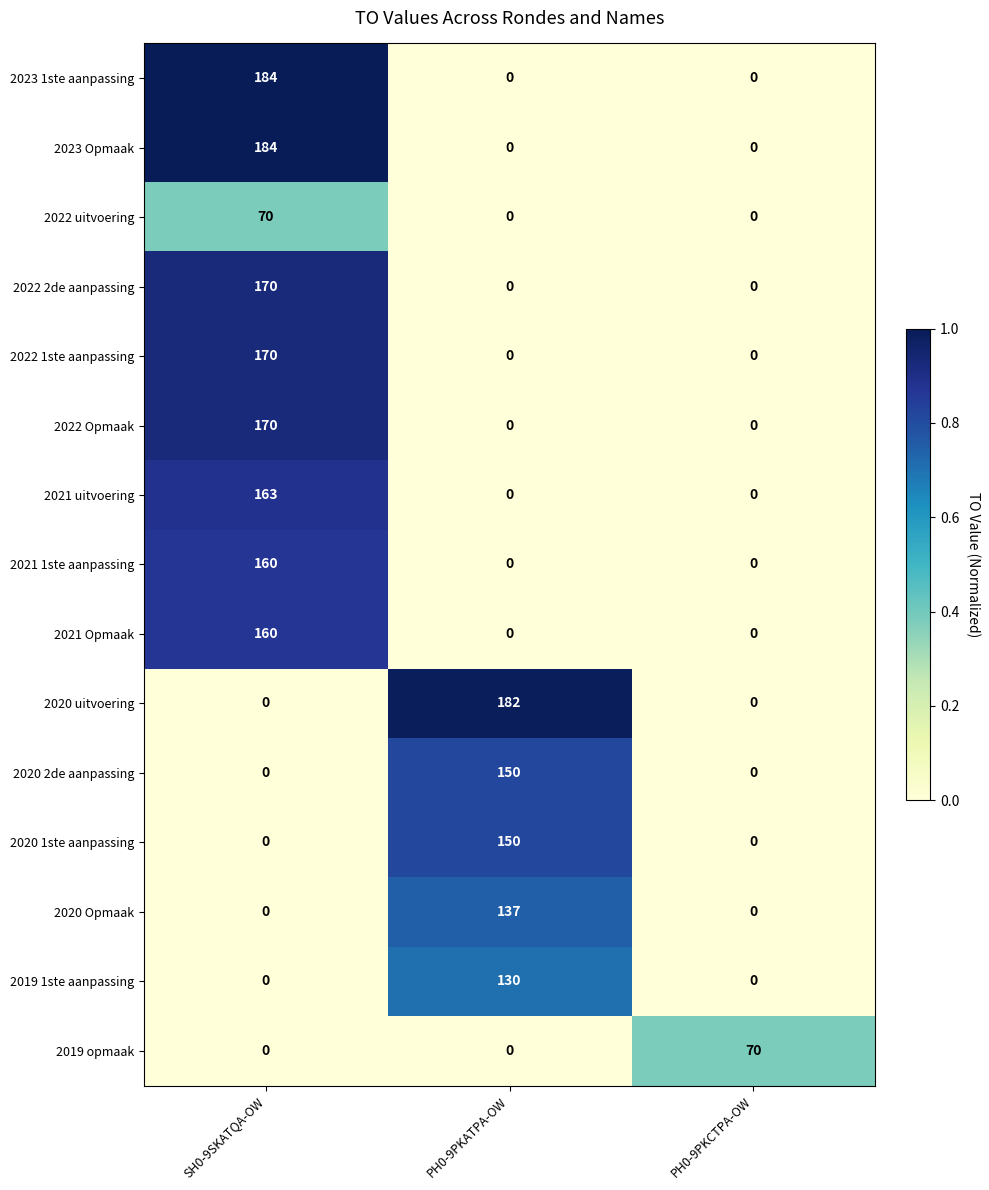

What is the difference between the highest and lowest values at SH0-9SKATQA-OW?

184